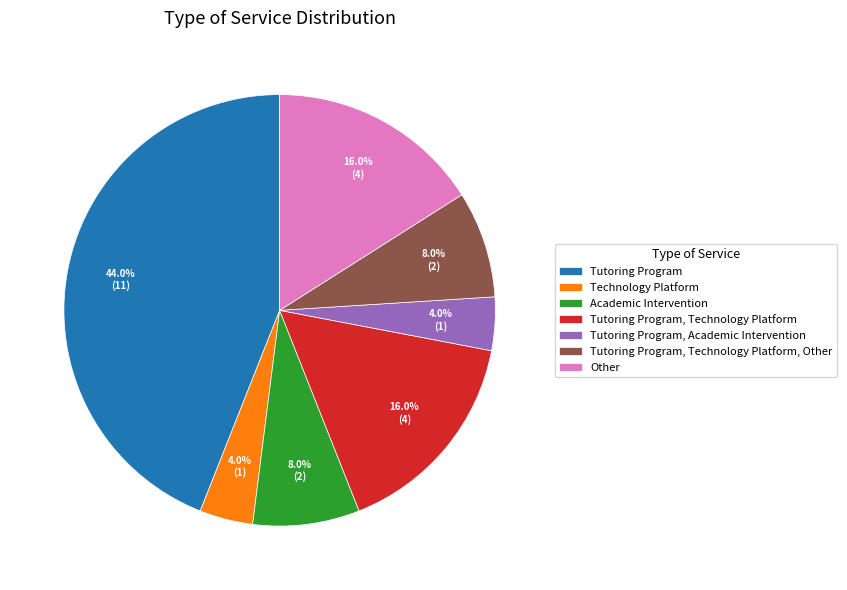

To the nearest percent, what is the difference between the largest and smallest slice percentages?

40%